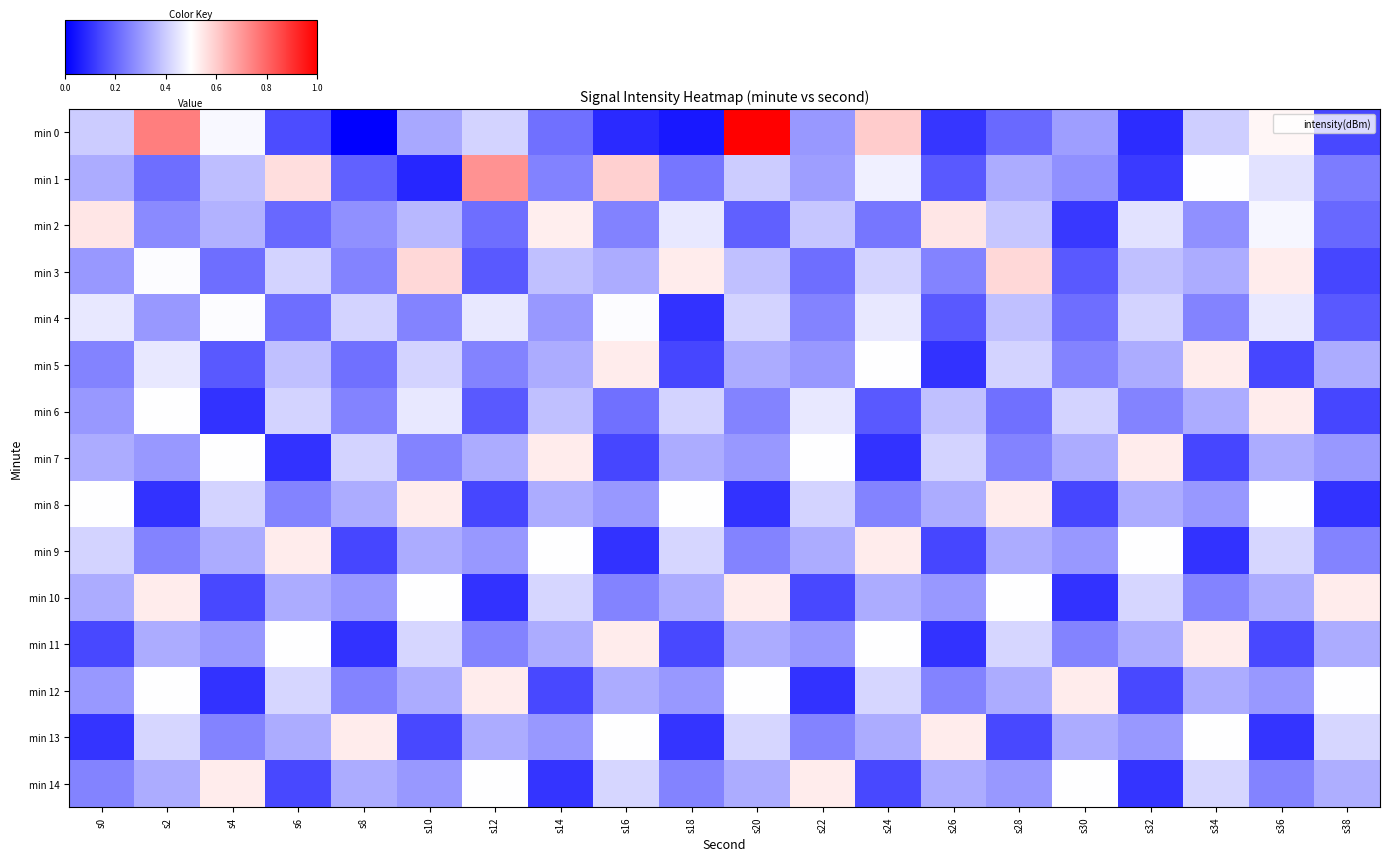

At how many categories does at least one series exceed 0?

20